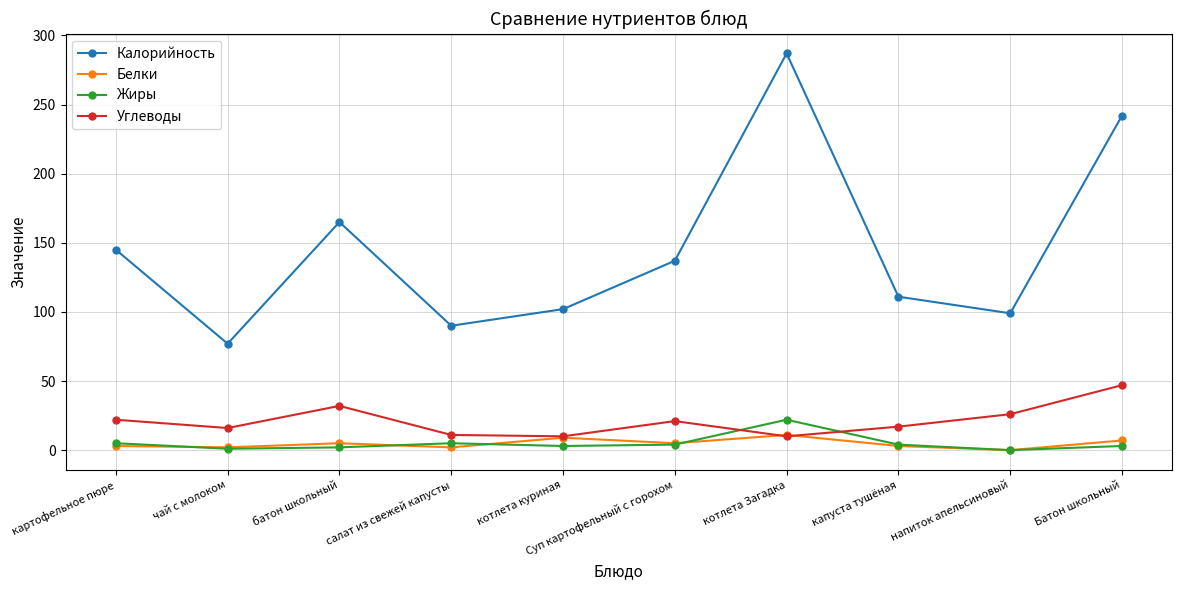

Is it true that Калорийность equals 55 at котлета куриная?

False